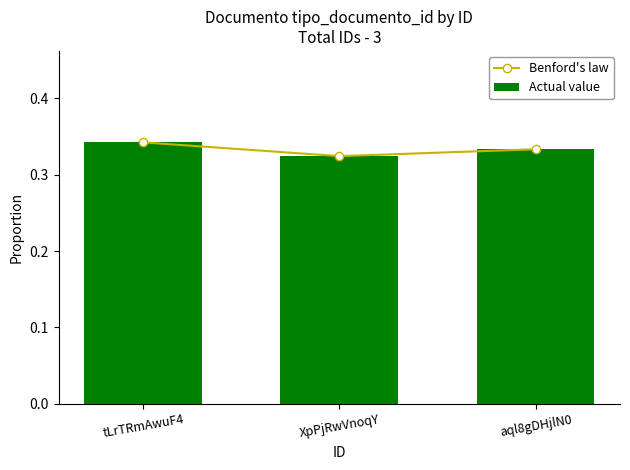

The Benford's law series shows 0.3 at tLrTRmAwuF4. True or false?

True